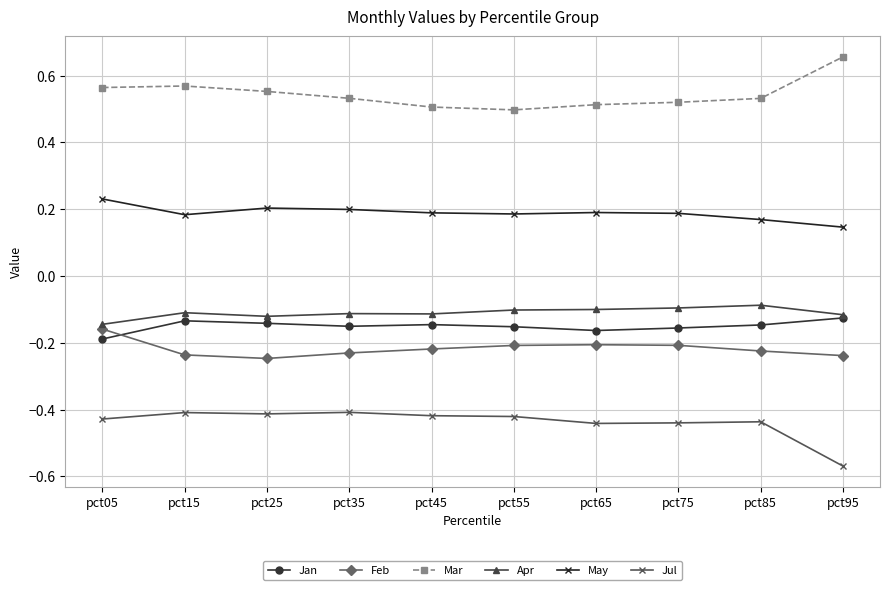

Which label corresponds to the largest value in the chart?

pct95